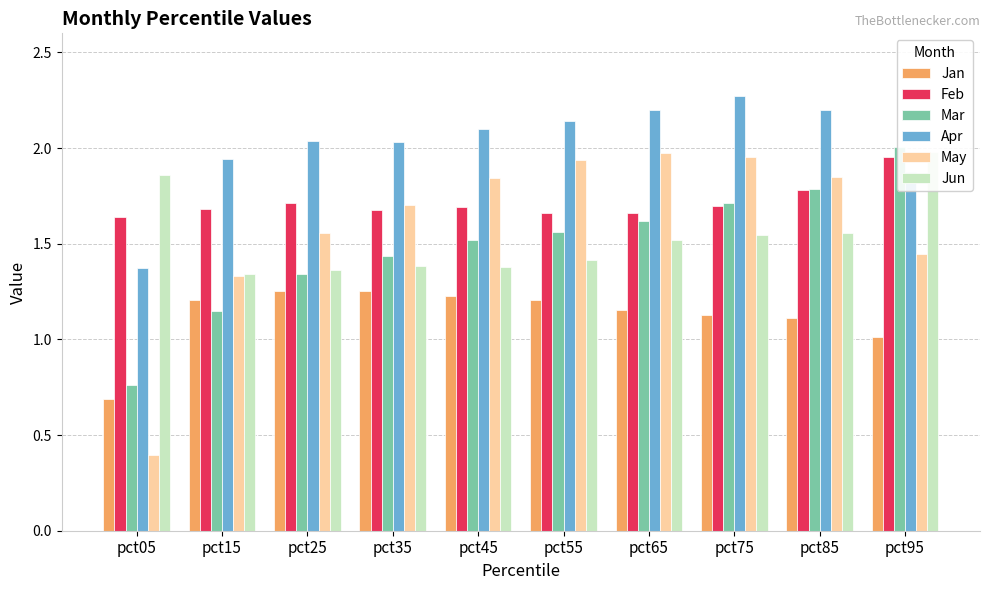

What value does the Feb series have at pct15?

1.7